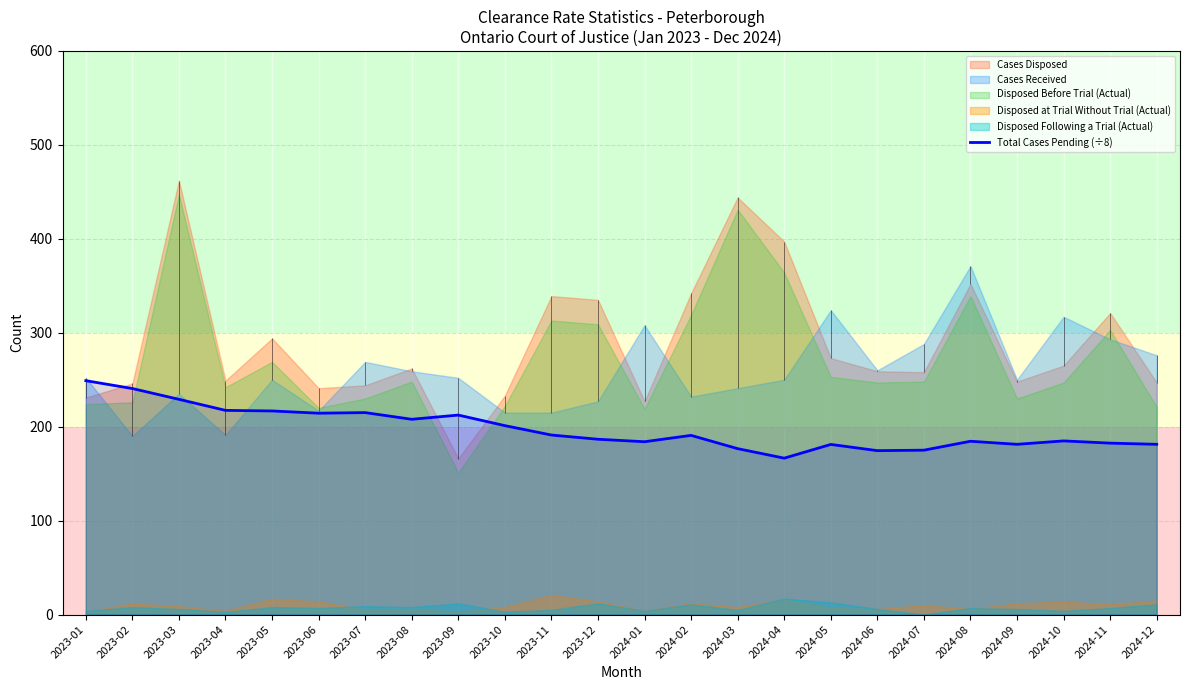

Is it true that Total Cases Pending (÷8) equals 73.4 at 2024-12?

False